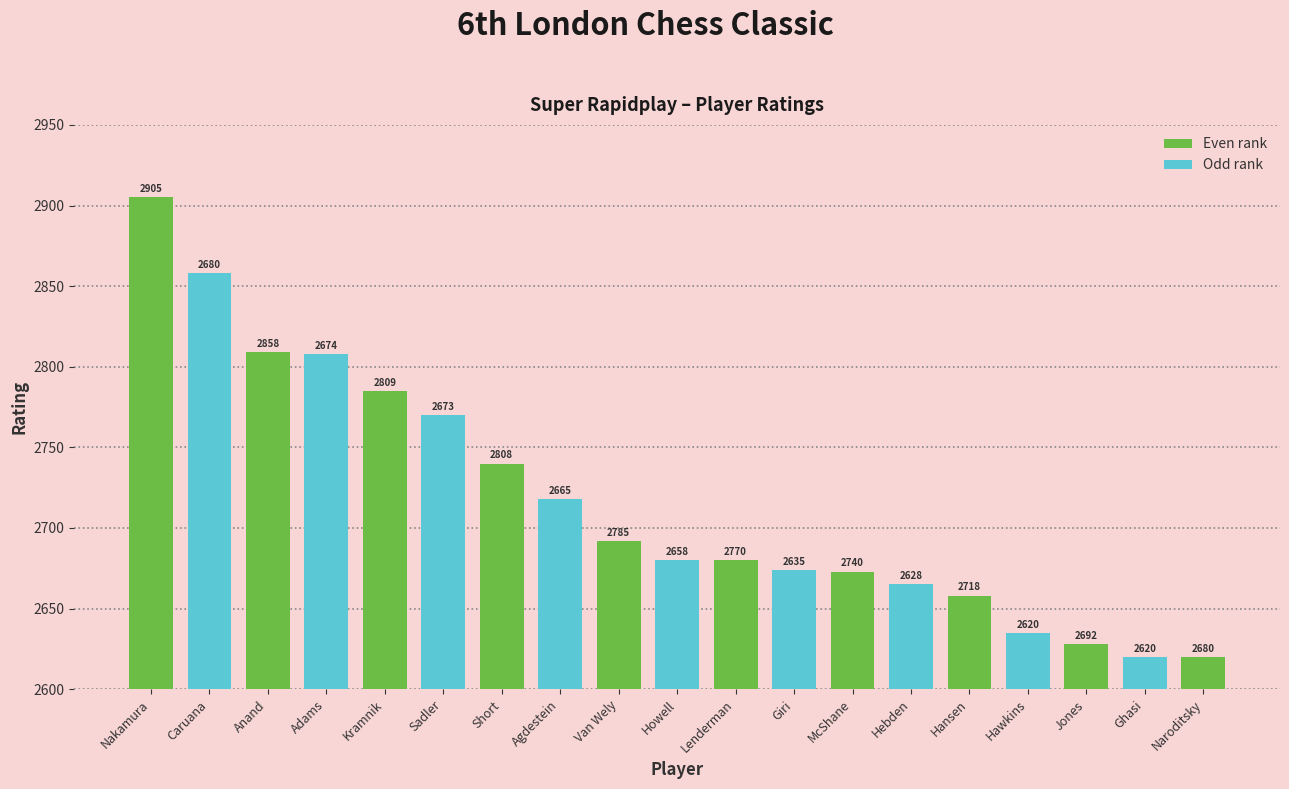

How many bars are there in total?

19